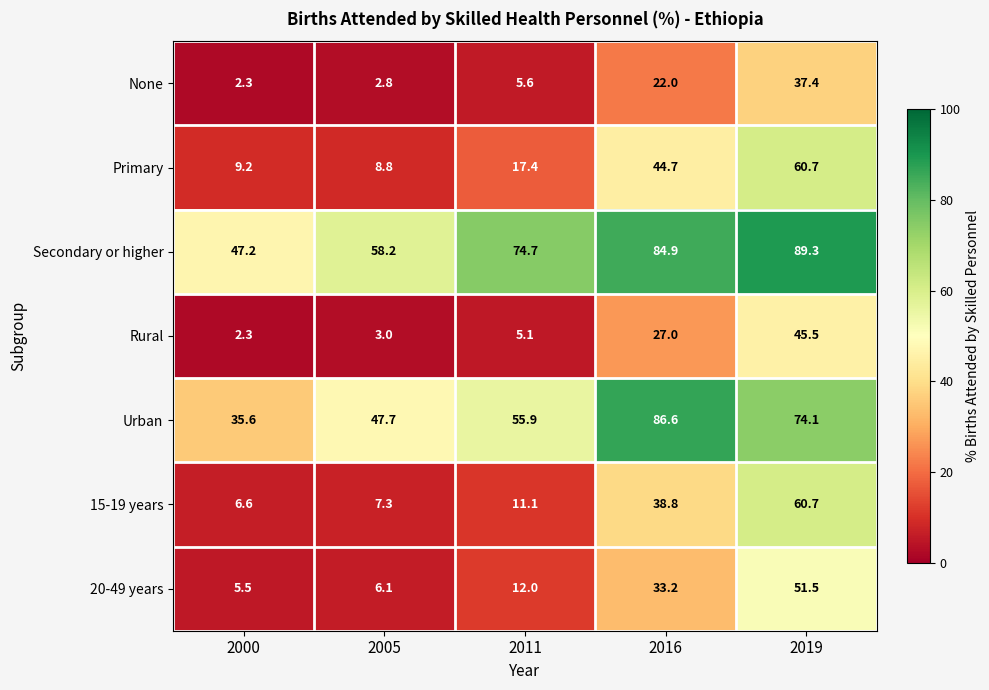

Which series has the largest range (max minus min)?

15-19 years